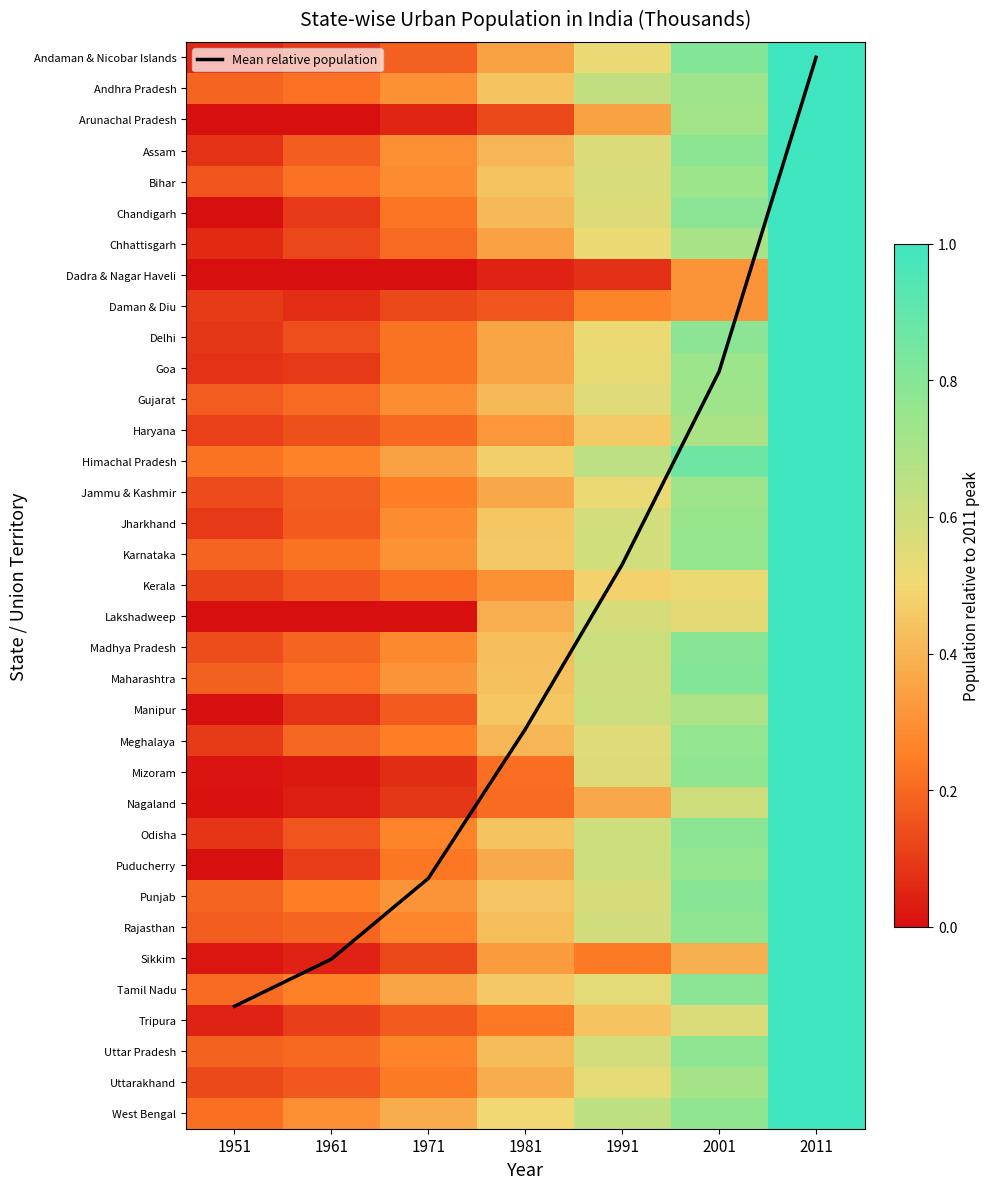

What is the difference between the Uttar Pradesh values at 2001 and 1981?

0.4